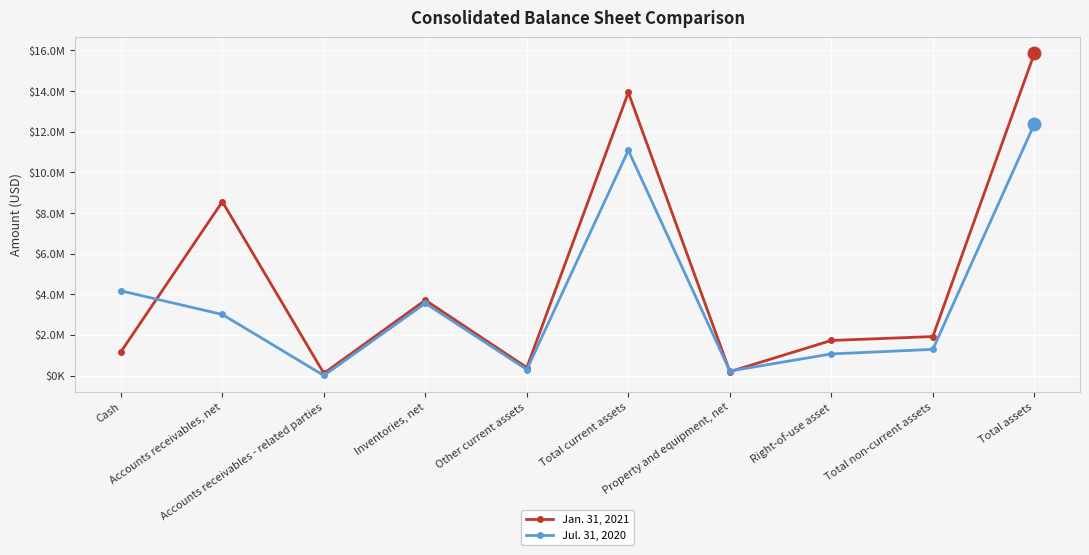

Is this an area chart (filled region under the line)?

No